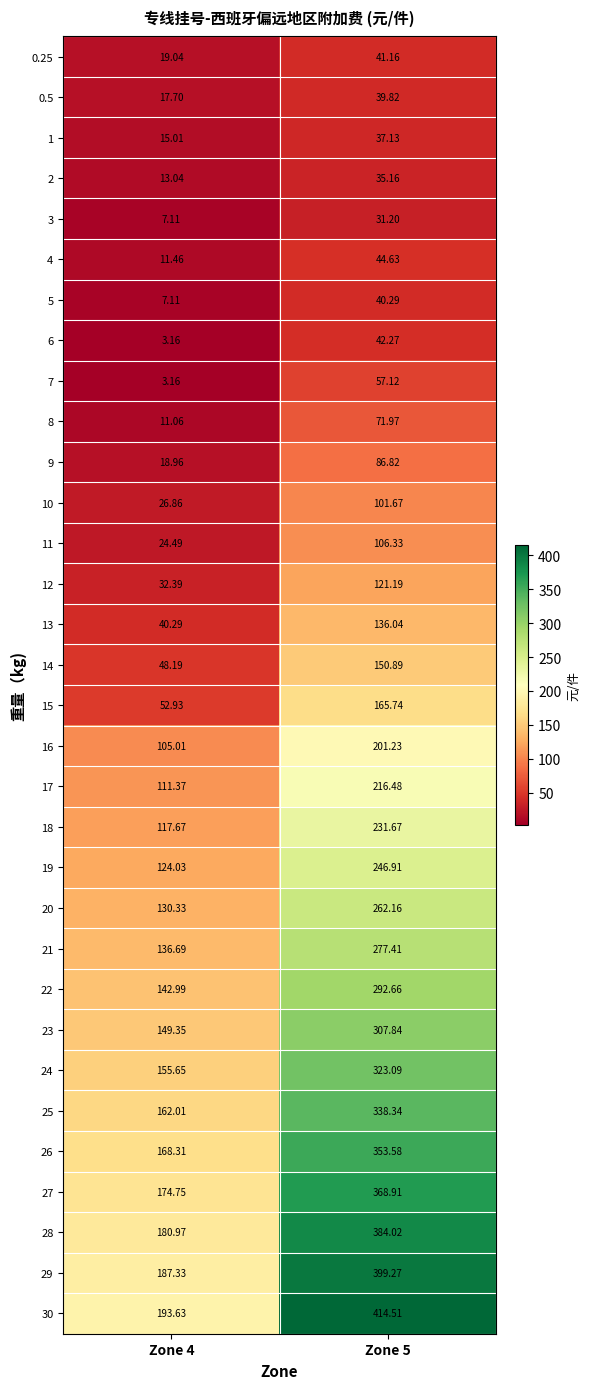

Which series has the largest range (max minus min)?

30